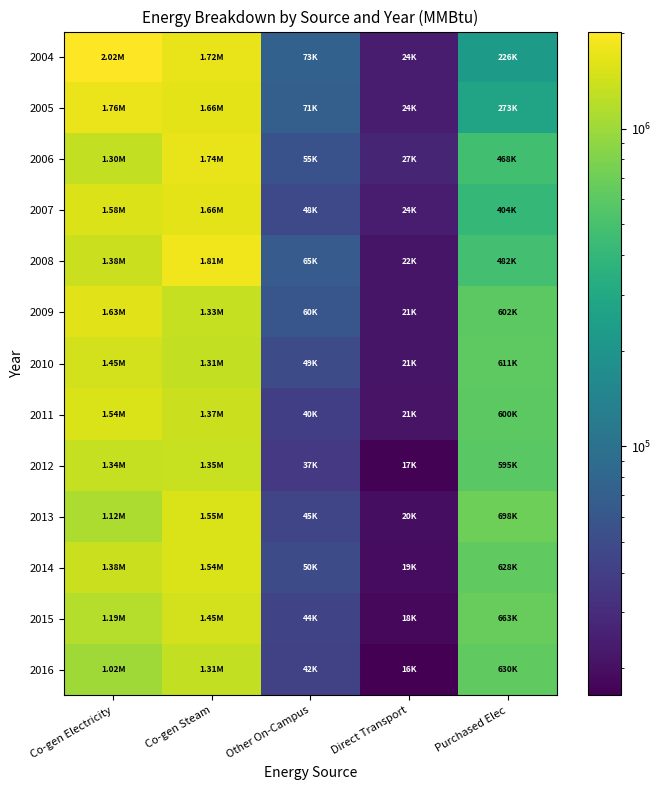

Rank the series by their maximum value, from highest to lowest.

2004, 2008, 2005, 2006, 2007, 2009, 2013, 2011, 2014, 2010, 2015, 2012, 2016